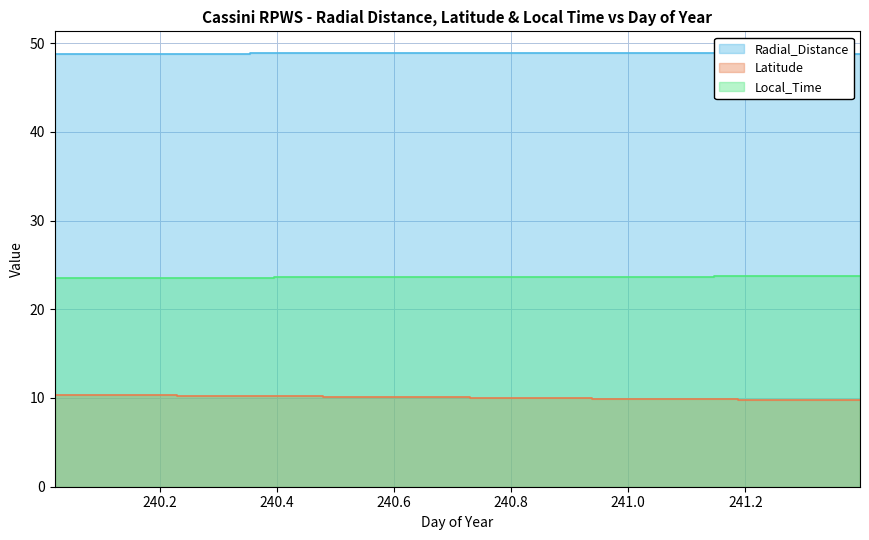

What are all the series names shown in the legend?

Radial_Distance, Latitude, Local_Time